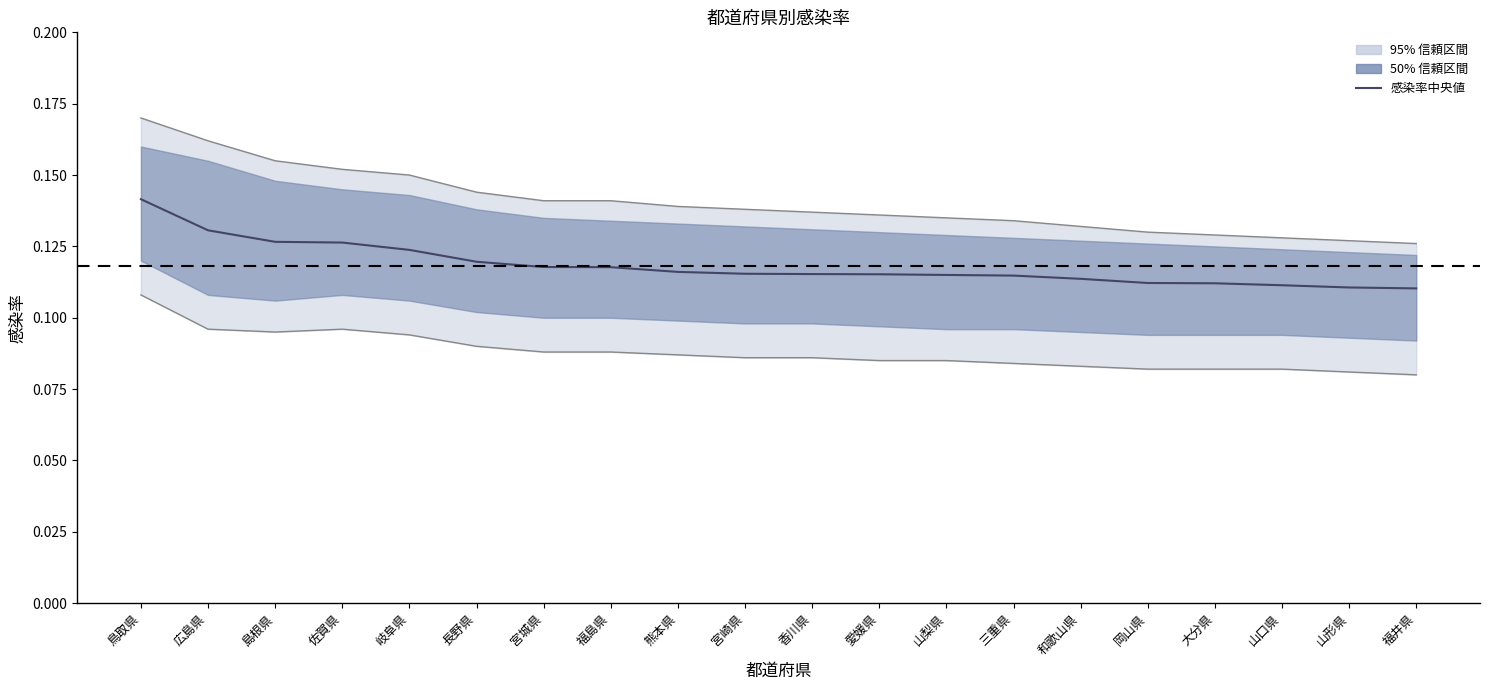

Reading left to right, extract all data points from this chart.

上限: 鳥取県=0.2	広島県=0.2	島根県=0.2	佐賀県=0.2	岐阜県=0.1	長野県=0.1	宮城県=0.1	福島県=0.1	熊本県=0.1	宮崎県=0.1	香川県=0.1	愛媛県=0.1	山梨県=0.1	三重県=0.1	和歌山県=0.1	岡山県=0.1	大分県=0.1	山口県=0.1	山形県=0.1	福井県=0.1
下限: 鳥取県=0.1	広島県=0.1	島根県=0.1	佐賀県=0.1	岐阜県=0.1	長野県=0.1	宮城県=0.1	福島県=0.1	熊本県=0.1	宮崎県=0.1	香川県=0.1	愛媛県=0.1	山梨県=0.1	三重県=0.1	和歌山県=0.1	岡山県=0.1	大分県=0.1	山口県=0.1	山形県=0.1	福井県=0.1
感染率中央値: 鳥取県=0.1	広島県=0.1	島根県=0.1	佐賀県=0.1	岐阜県=0.1	長野県=0.1	宮城県=0.1	福島県=0.1	熊本県=0.1	宮崎県=0.1	香川県=0.1	愛媛県=0.1	山梨県=0.1	三重県=0.1	和歌山県=0.1	岡山県=0.1	大分県=0.1	山口県=0.1	山形県=0.1	福井県=0.1